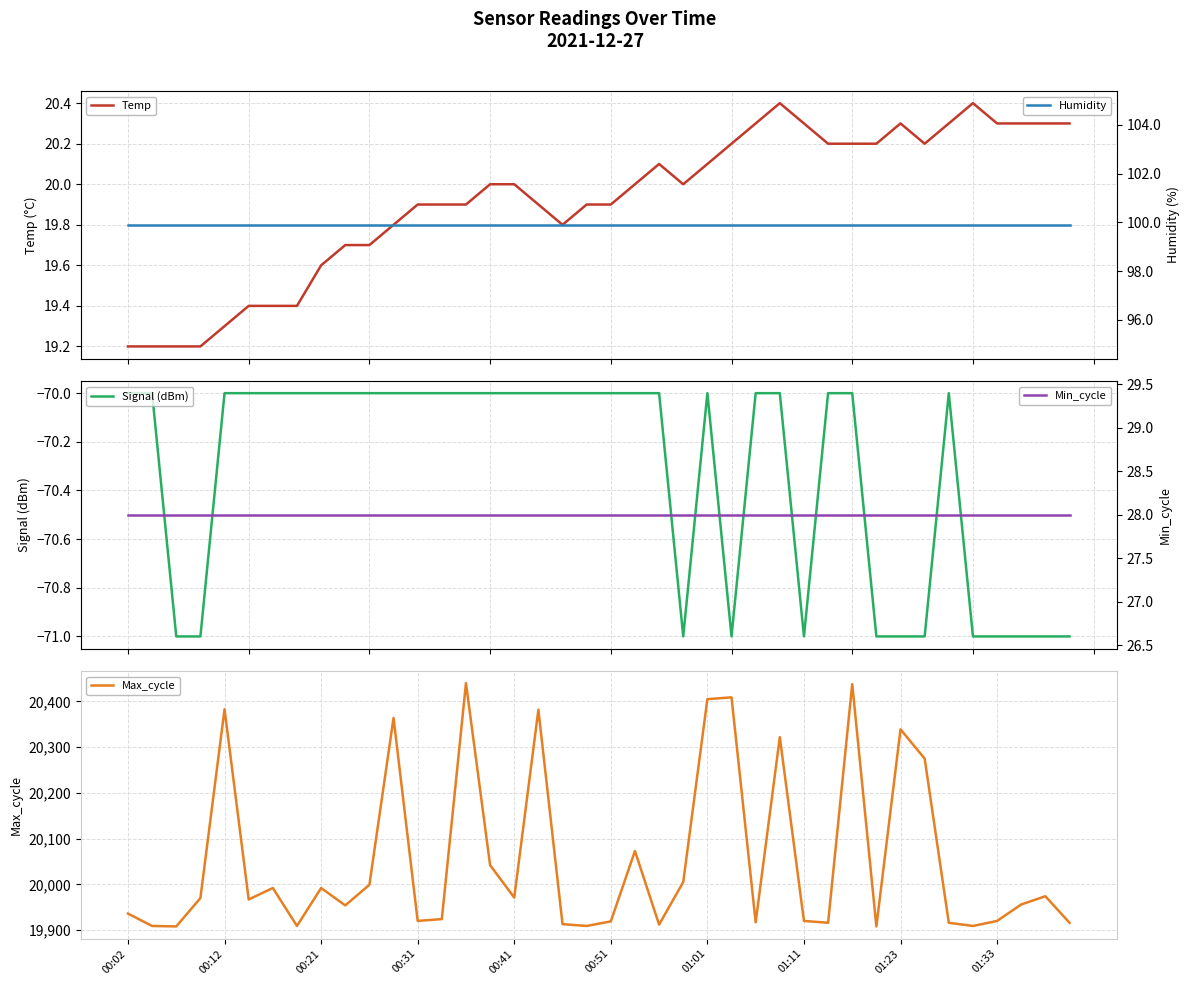

True or false: Temp and Humidity intersect in this chart.

False